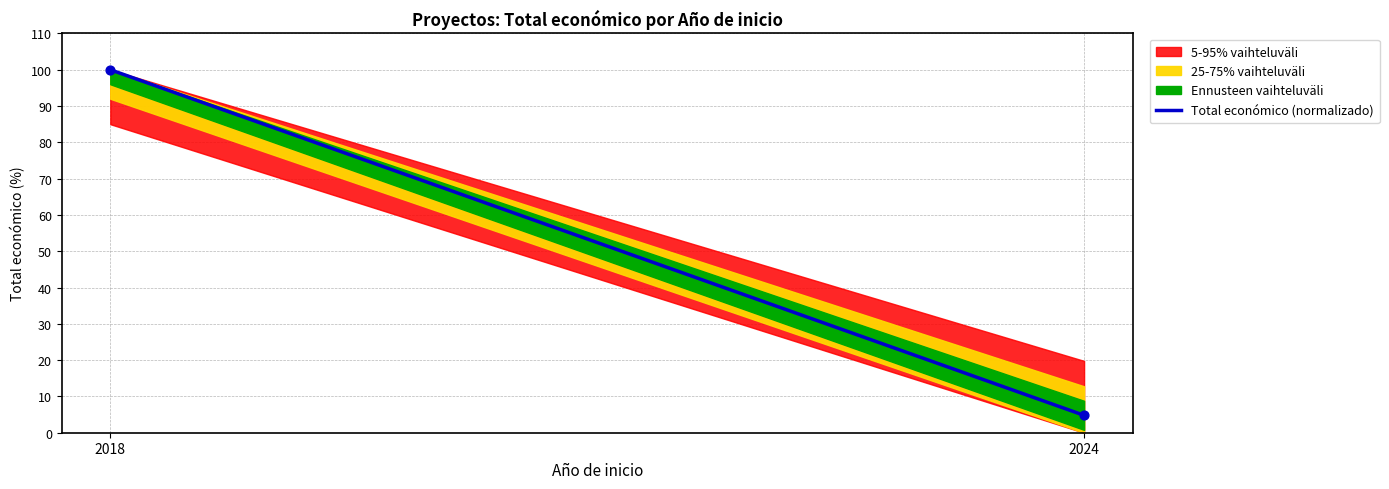

What is the range of X values (max minus min)?

6.0